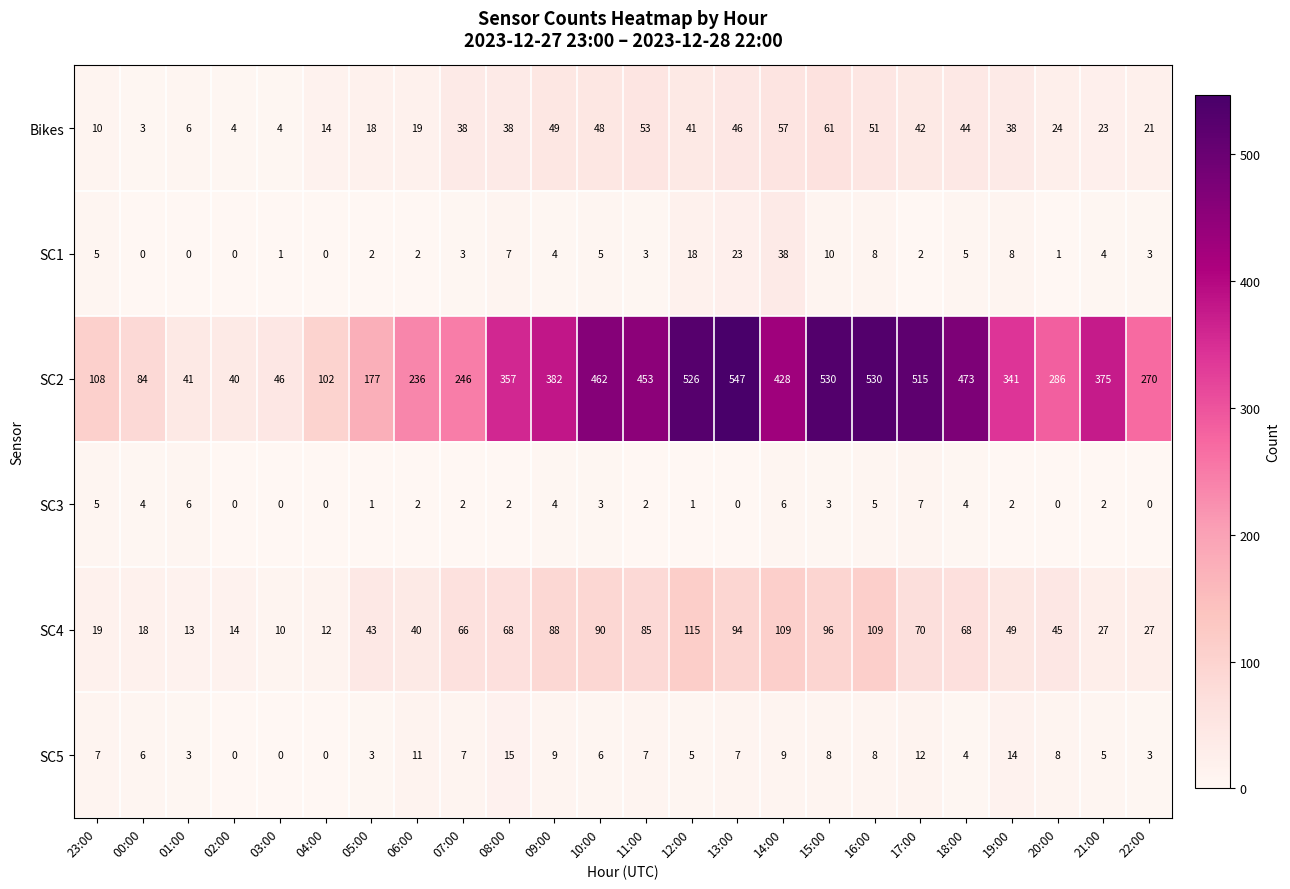

At which category is the sum across all series the highest?

13:00